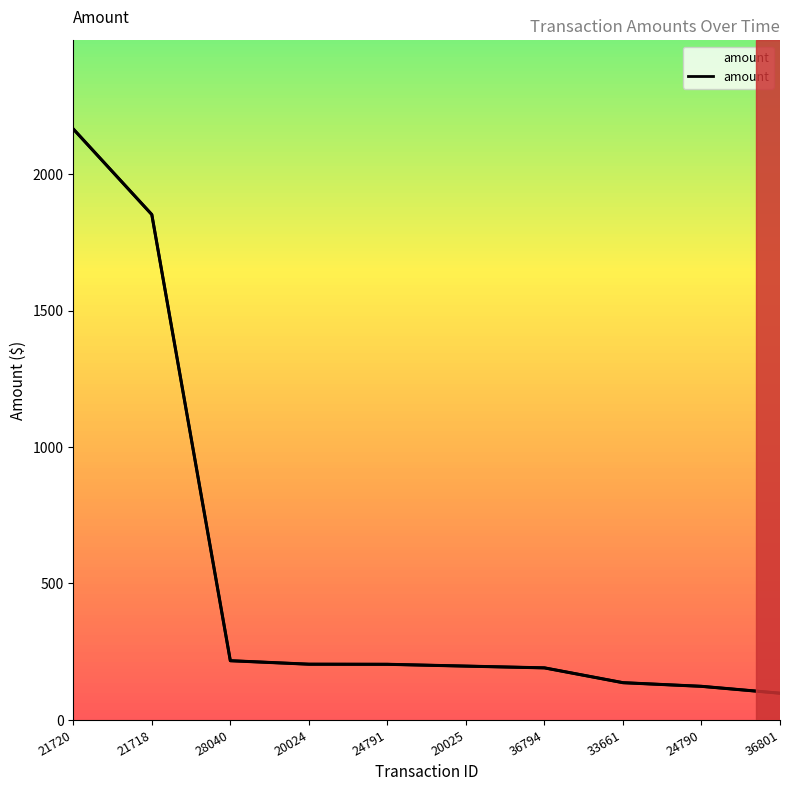

Where does the data first go above 203?

21720